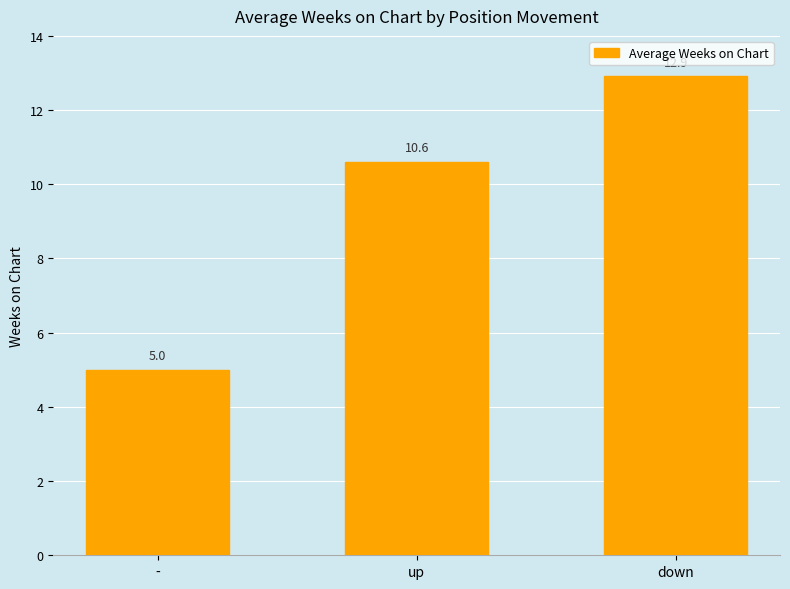

What is the difference between the maximum and second lowest values?

2.3